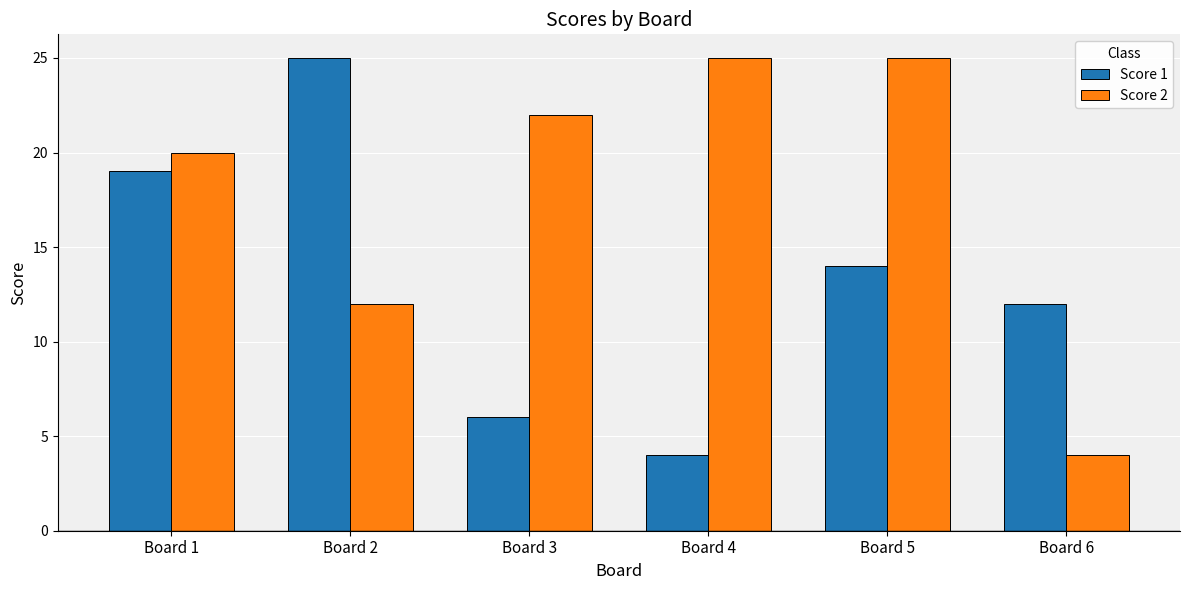

At which label does Score 1 first exceed 14?

Board 1